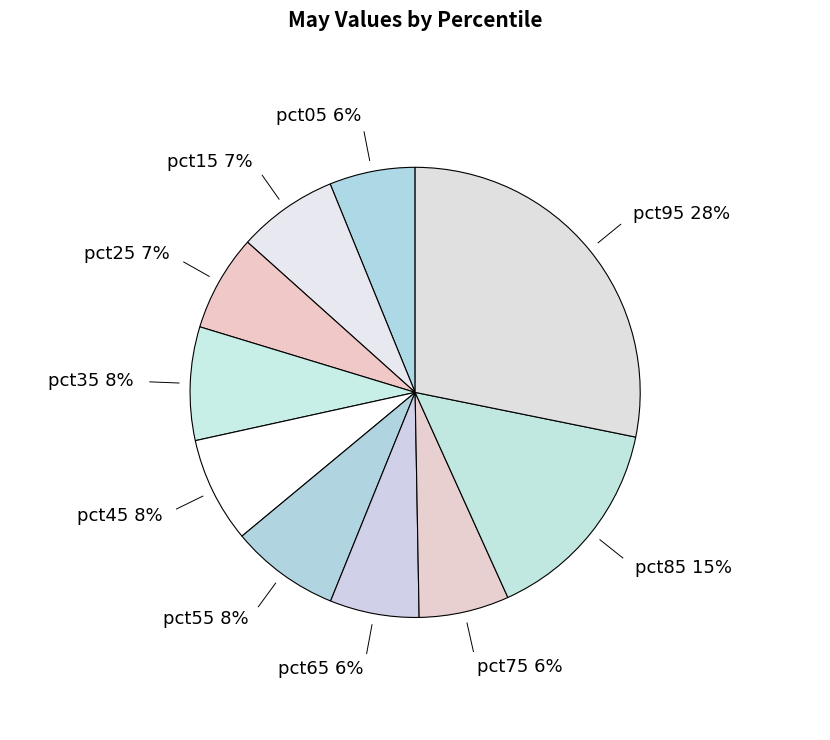

Is there a majority slice in this chart?

No